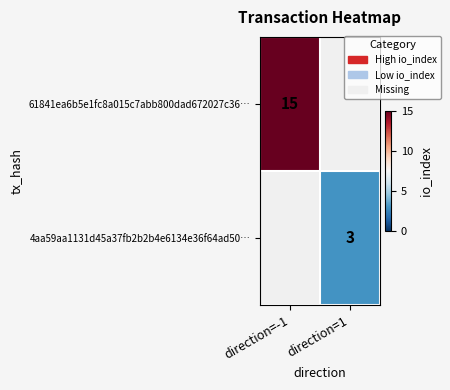

The value of 61841ea6b5e1fc8a015c7abb800dad672027c36… at direction=-1 is 5. True or false?

False